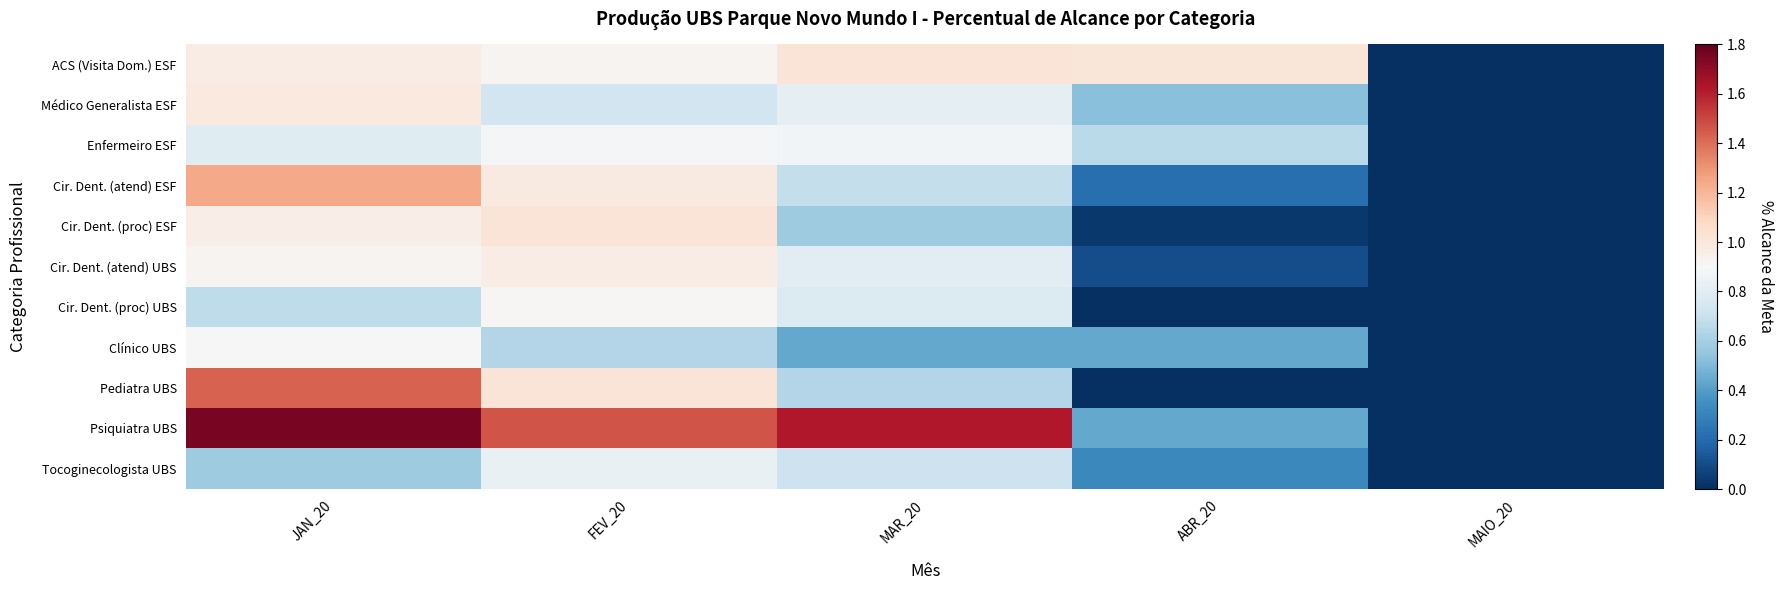

Reading right to left, what are all the values shown in this chart?

ACS (Visita Dom.) ESF: MAIO_20=0.0	ABR_20=1.0	MAR_20=1.0	FEV_20=0.9	JAN_20=1.0
Médico Generalista ESF: MAIO_20=0.0	ABR_20=0.5	MAR_20=0.8	FEV_20=0.7	JAN_20=1.0
Enfermeiro ESF: MAIO_20=0.0	ABR_20=0.7	MAR_20=0.9	FEV_20=0.9	JAN_20=0.8
Cir. Dent. (atend) ESF: MAIO_20=0.0	ABR_20=0.2	MAR_20=0.7	FEV_20=1.0	JAN_20=1.2
Cir. Dent. (proc) ESF: MAIO_20=0.0	ABR_20=0.0	MAR_20=0.6	FEV_20=1.0	JAN_20=1.0
Cir. Dent. (atend) UBS: MAIO_20=0.0	ABR_20=0.1	MAR_20=0.8	FEV_20=1.0	JAN_20=0.9
Cir. Dent. (proc) UBS: MAIO_20=0.0	ABR_20=0.0	MAR_20=0.8	FEV_20=0.9	JAN_20=0.7
Clínico UBS: MAIO_20=0.0	ABR_20=0.4	MAR_20=0.4	FEV_20=0.6	JAN_20=0.9
Pediatra UBS: MAIO_20=0.0	ABR_20=0.0	MAR_20=0.6	FEV_20=1.0	JAN_20=1.4
Psiquiatra UBS: MAIO_20=0.0	ABR_20=0.4	MAR_20=1.6	FEV_20=1.5	JAN_20=1.8
Tocoginecologista UBS: MAIO_20=0.0	ABR_20=0.3	MAR_20=0.7	FEV_20=0.8	JAN_20=0.6